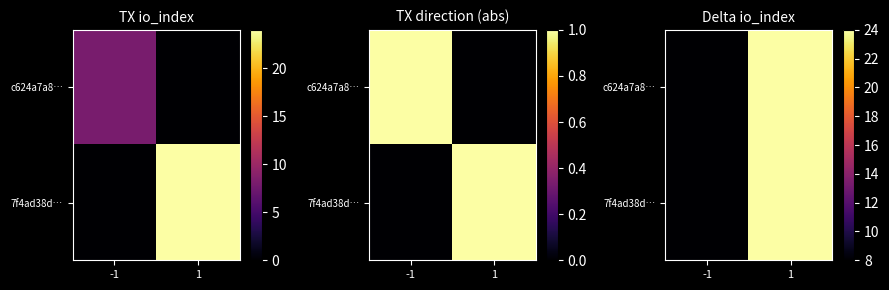

At how many categories does at least one series exceed 10?

1